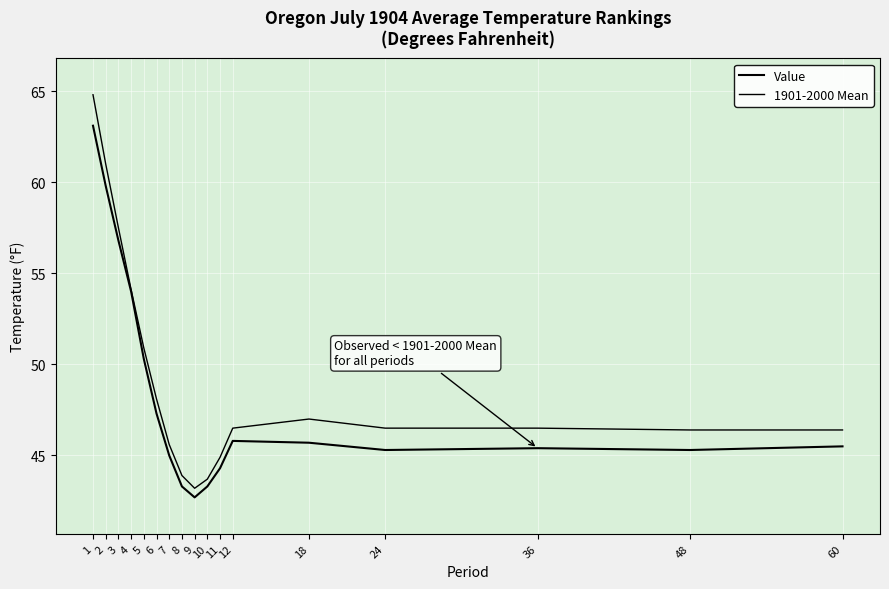

Is this an area chart (filled region under the line)?

No